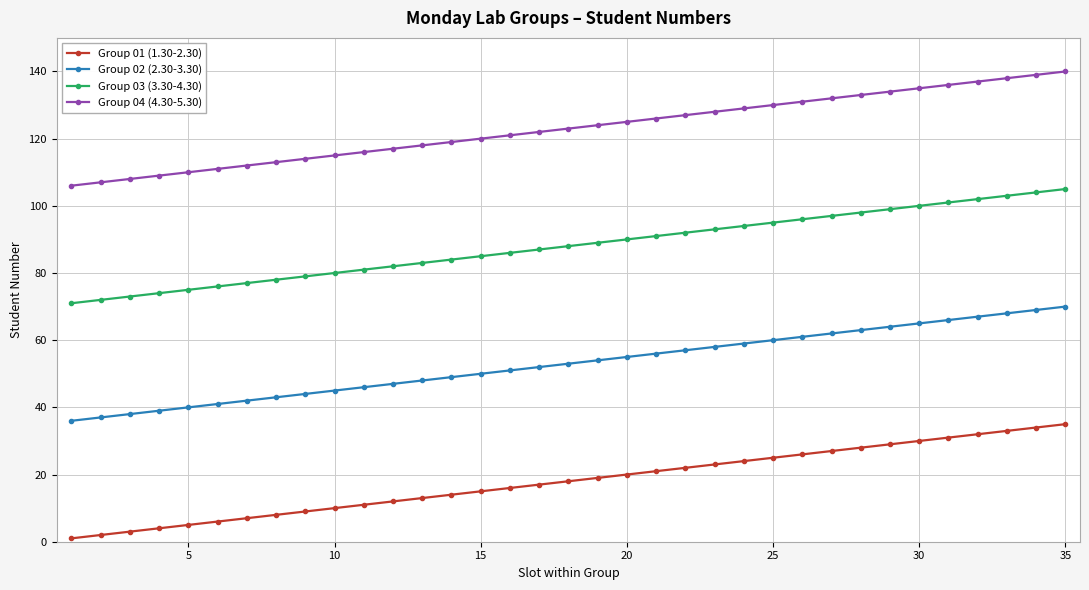

True or false: Group 03 (3.30-4.30) and Group 04 (4.30-5.30) cross at least once.

False